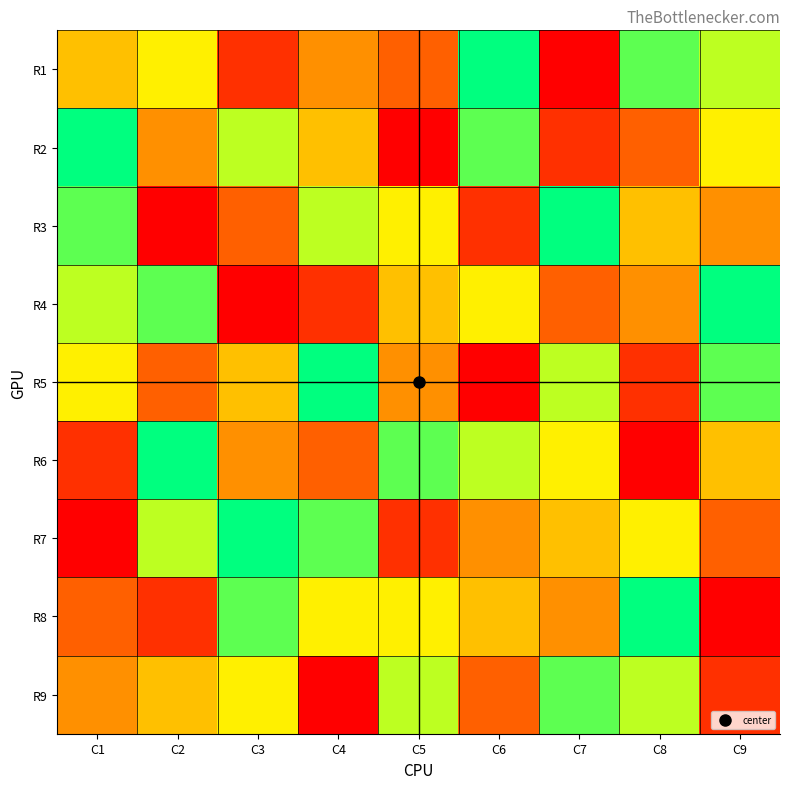

What is the total value across all series at C2?

45